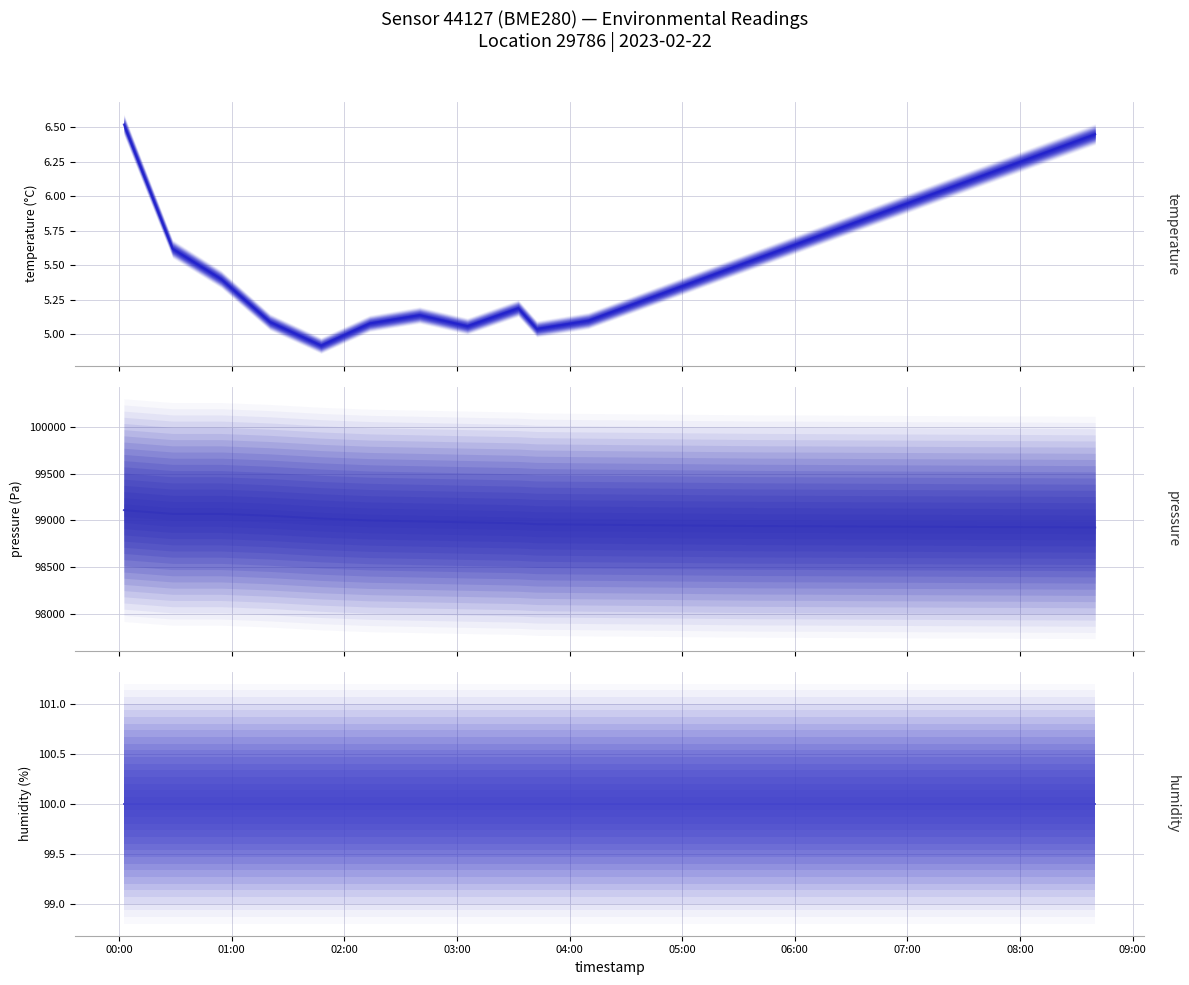

What is the approximate value of humidity at 03:00?

100.0